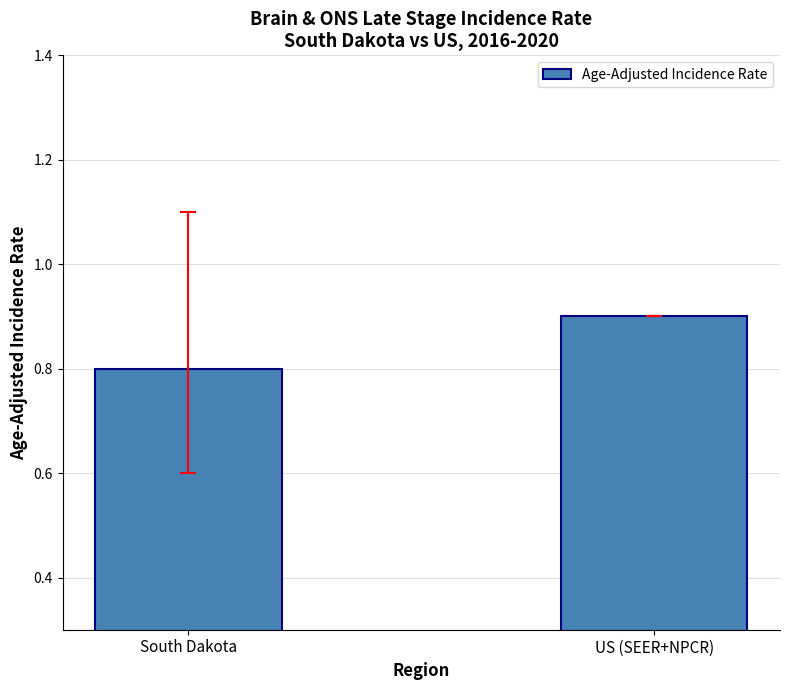

What position from the right is US (SEER+NPCR)?

1